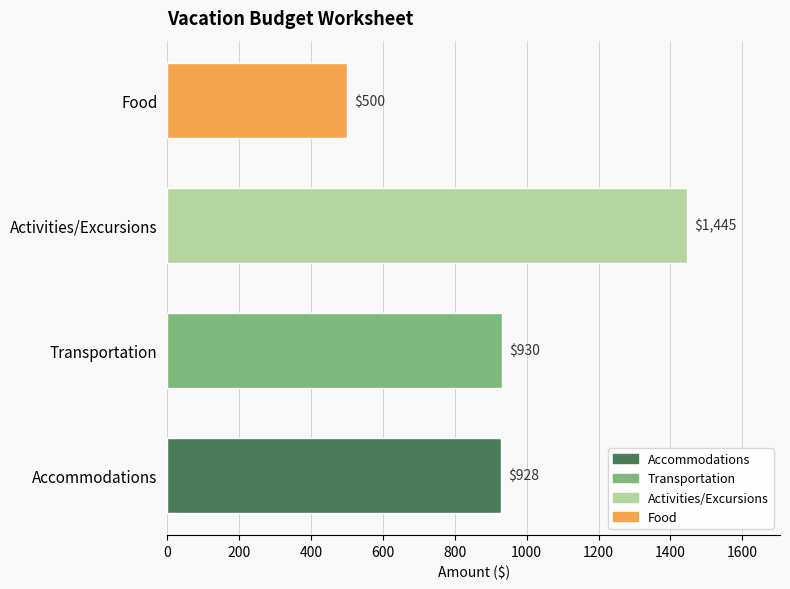

Reading bottom to top, transcribe all the data shown in this chart.

Accommodations=928	Transportation=930	Activities/Excursions=1445	Food=500